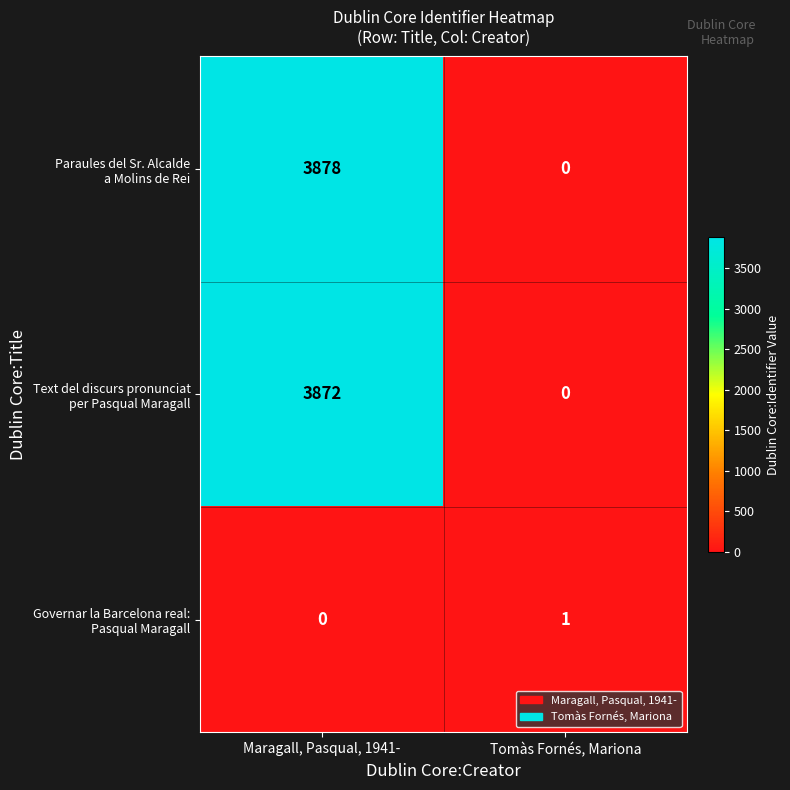

At which category is the sum across all series the highest?

Maragall, Pasqual, 1941-